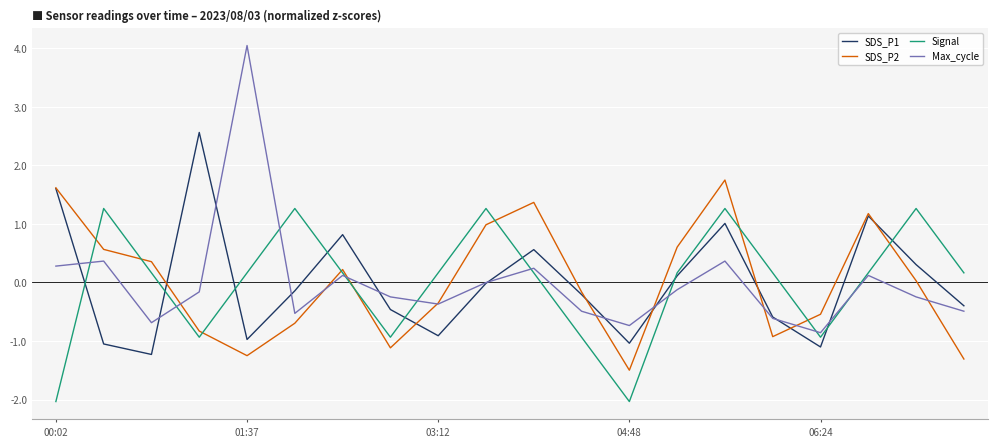

What are all the series names shown in the legend?

SDS_P1, SDS_P2, Signal, Max_cycle